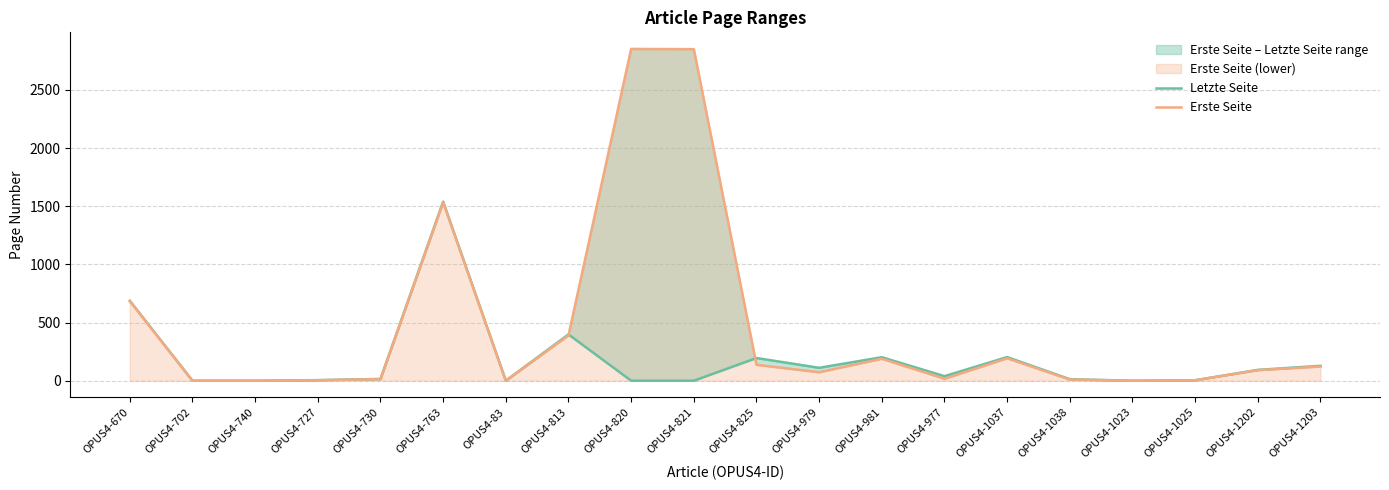

The Letzte Seite series shows 93 at OPUS4-1202. True or false?

True